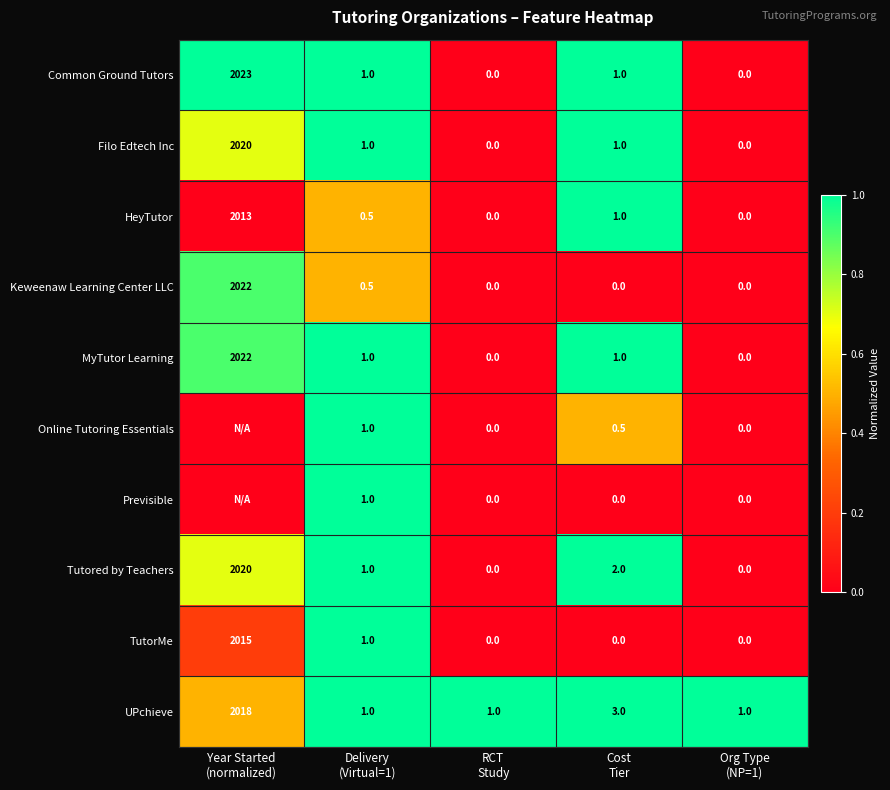

What is the sum of all Common Ground Tutors values?

2025.0